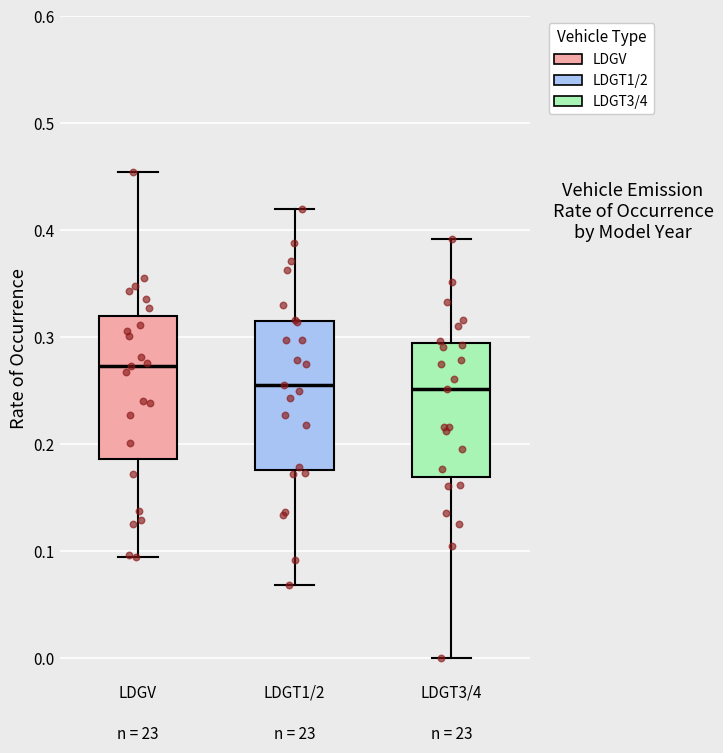

Reading left to right, transcribe this box plot: for each box, give where its median line is, the range the box spans, and where its two whiskers end, as read against the y-axis. The values are not printed on the chart, so give them approximately, as read against the axis.

LDGV: median 0.27, box 0.19 to 0.32, whiskers 0.09 to 0.45
LDGT1/2: median 0.26, box 0.18 to 0.32, whiskers 0.07 to 0.42
LDGT3/4: median 0.25, box 0.17 to 0.29, whiskers 0.00 to 0.39